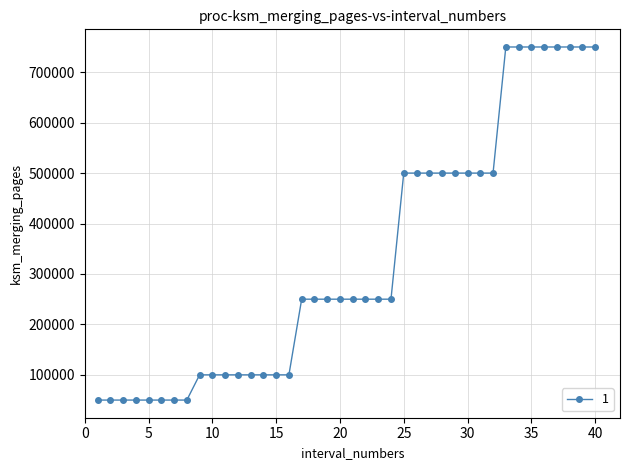

What is the greatest value displayed?

750000